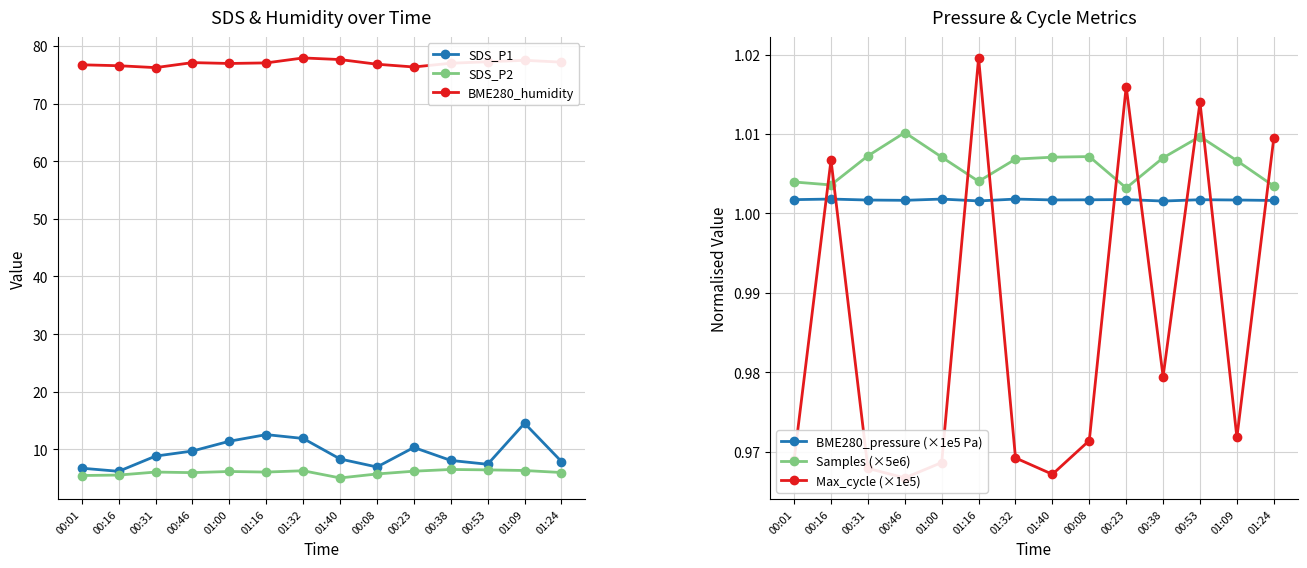

What is the label of the 12th point from the right?

00:31